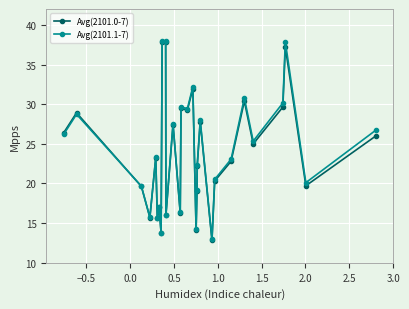

Which series has the widest spread of values?

Avg(2101.1-7)